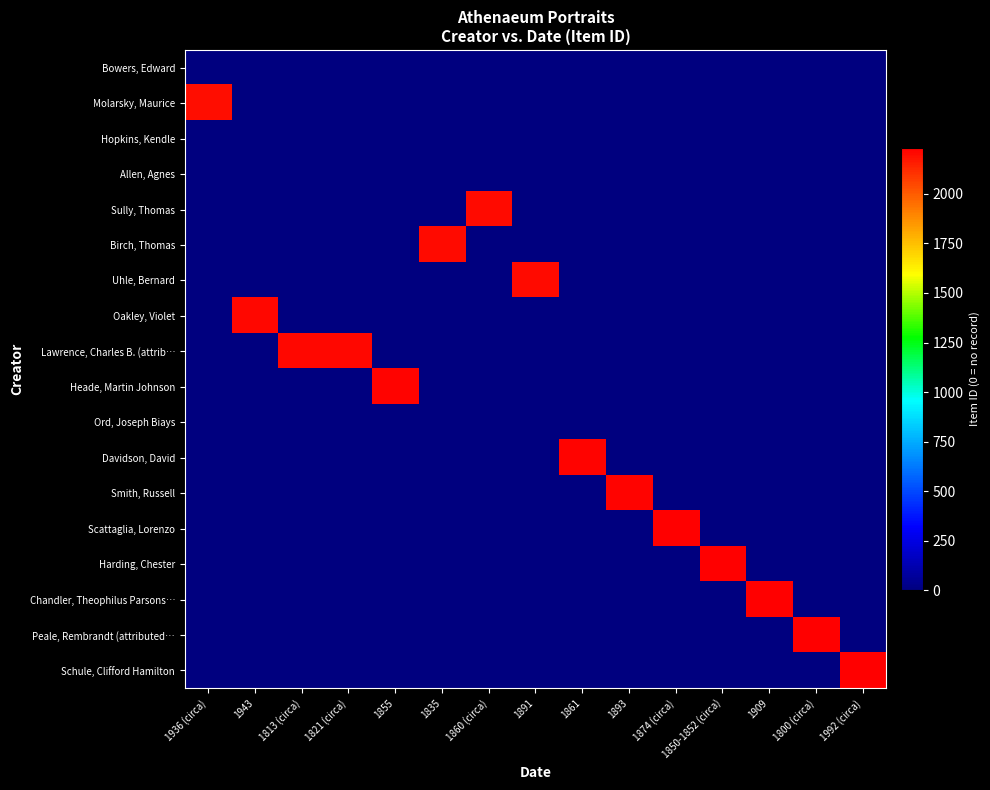

What is the spread (max minus min) of values at 1909?

2229